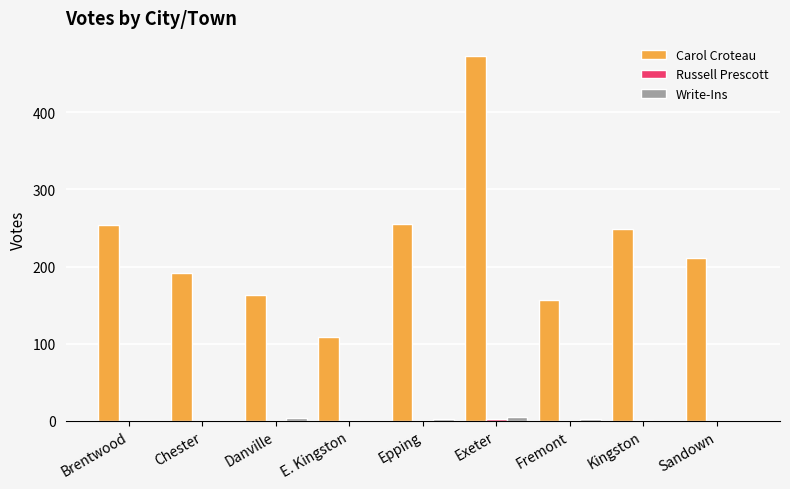

The Carol Croteau series shows 238 at Fremont. True or false?

False